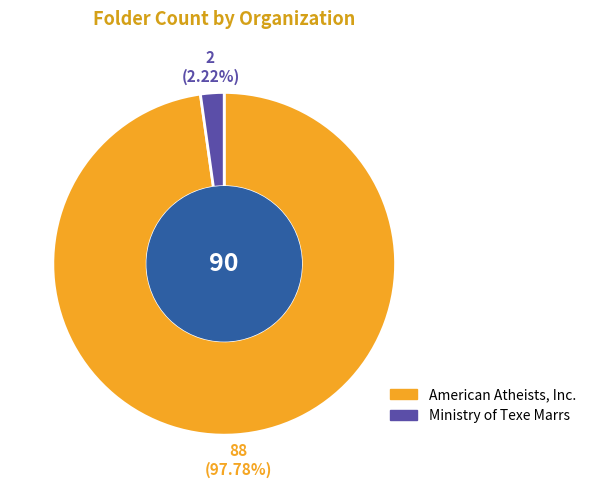

Which category has the biggest portion of the pie?

American Atheists, Inc.